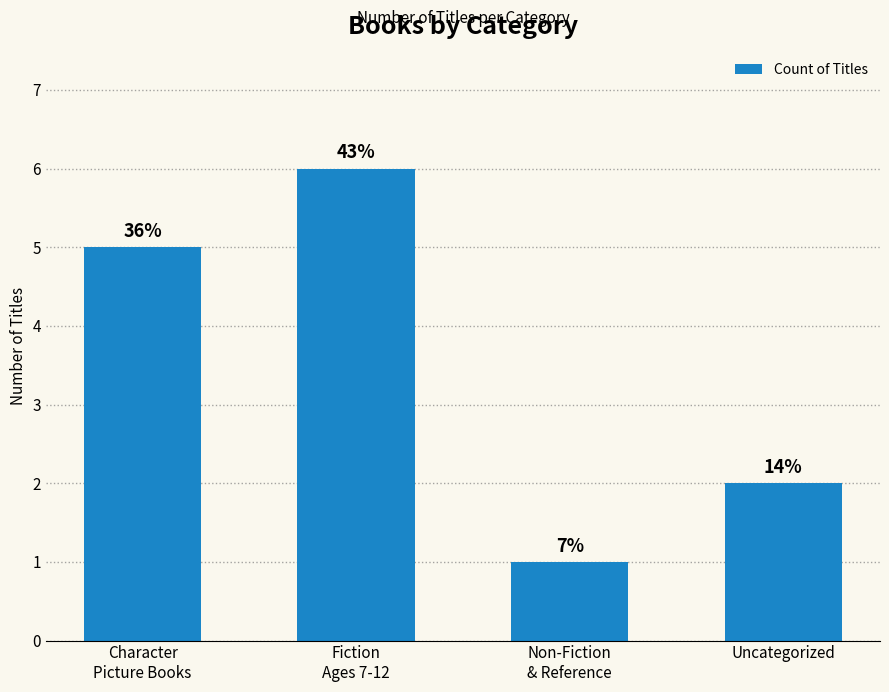

Read the value at Non-Fiction
& Reference.

1